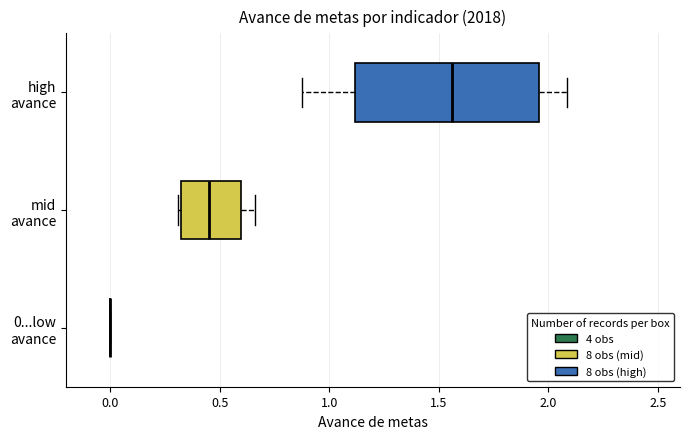

Reading bottom to top, transcribe this box plot: for each box, give where its median line is, the range the box spans, and where its two whiskers end, as read against the x-axis. The values are not printed on the chart, so give them approximately, as read against the axis.

0...low avance: box collapsed to a line at 0.00, whiskers 0.00 to 0.00
mid avance: median 0.45, box 0.30 to 0.60, whiskers 0.30 to 0.65
high avance: median 1.55, box 1.10 to 1.95, whiskers 0.90 to 2.10